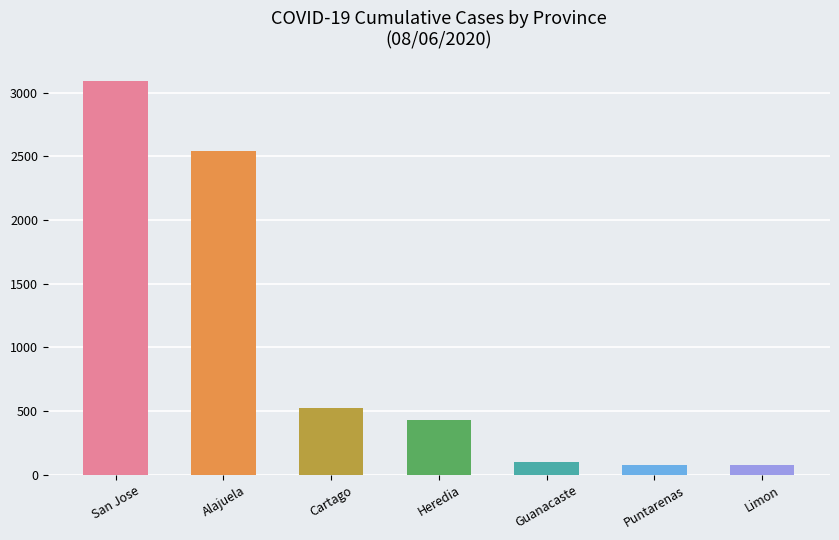

What is the sum of all values?

6845